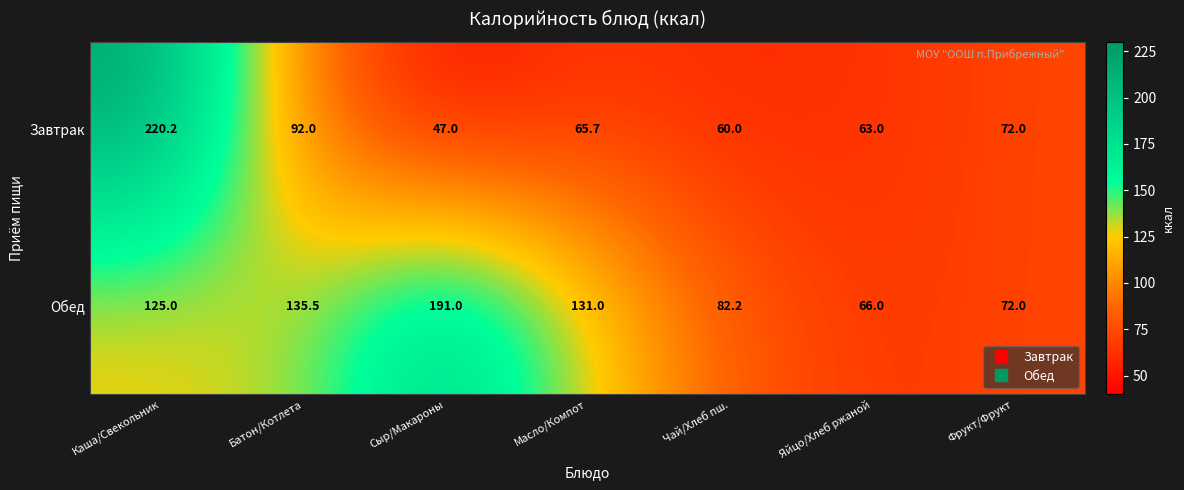

Which series has the largest range (max minus min)?

Завтрак